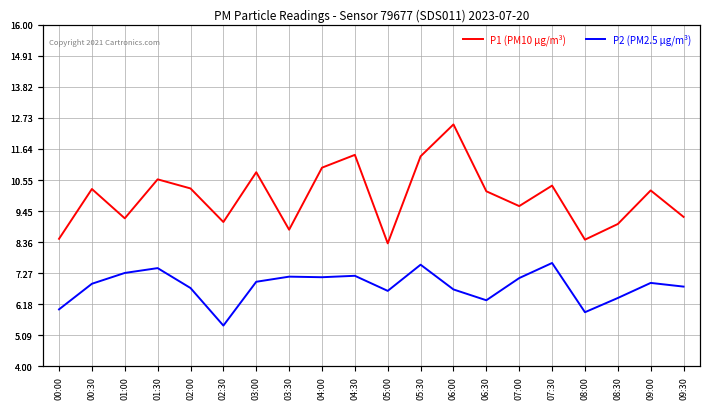

What is the difference between the highest and lowest values at 03:00?

3.9